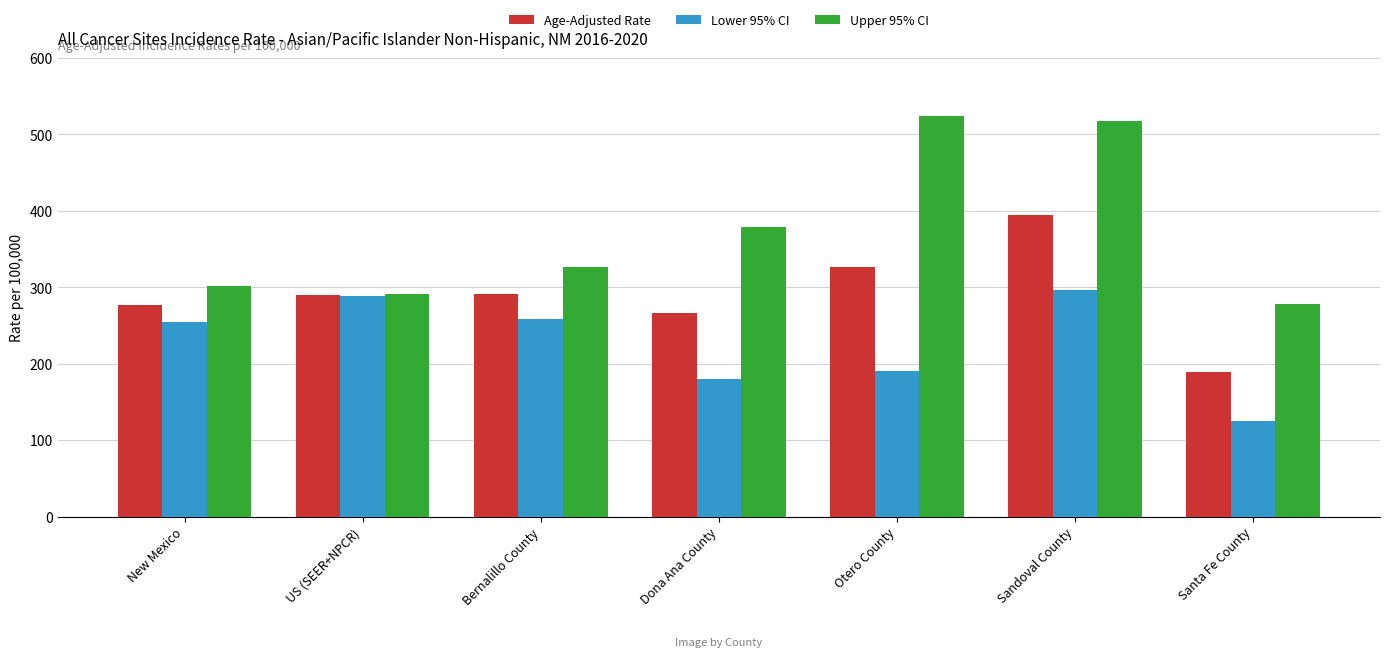

At which label does Upper 95% CI first exceed 326?

Bernalillo County